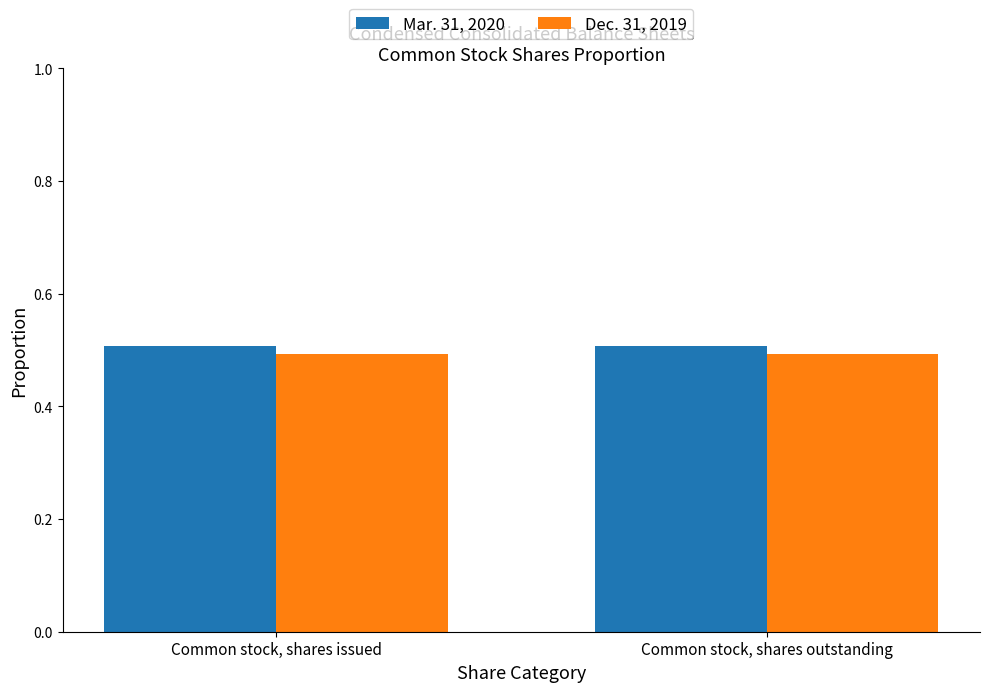

Read the Mar. 31, 2020 value at Common stock, shares issued.

0.5